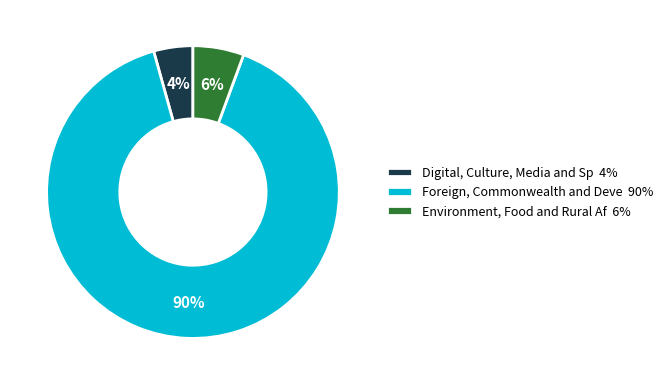

Rank the categories by value from lowest to highest.

Digital, Culture, Media and Sp 4%, Environment, Food and Rural Af 6%, Foreign, Commonwealth and Deve 90%